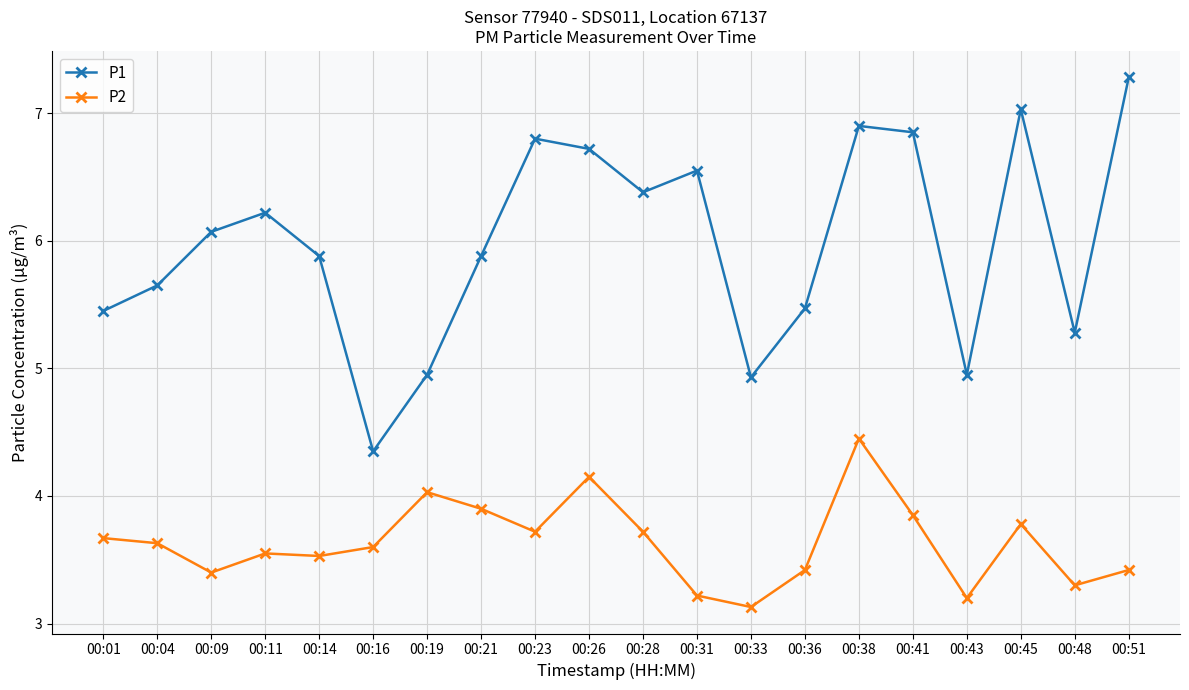

Where is the first local maximum for P1?

00:11